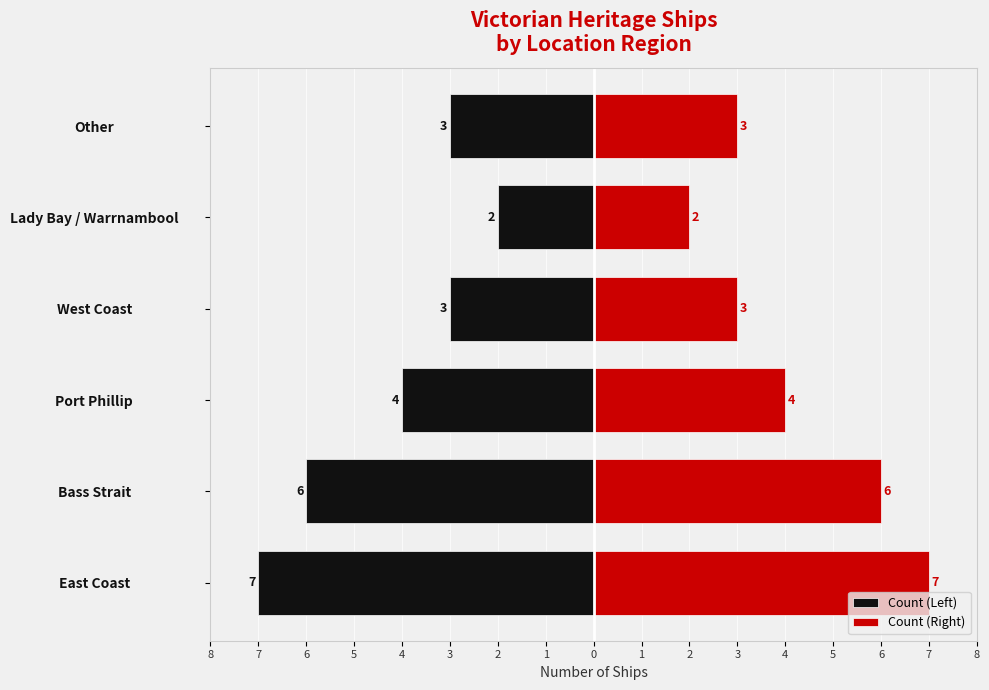

Reading left to right, list all the values displayed in this chart.

Count (Left): -7	-6	-4	-3	-2	-3
Count (Right): 7	6	4	3	2	3